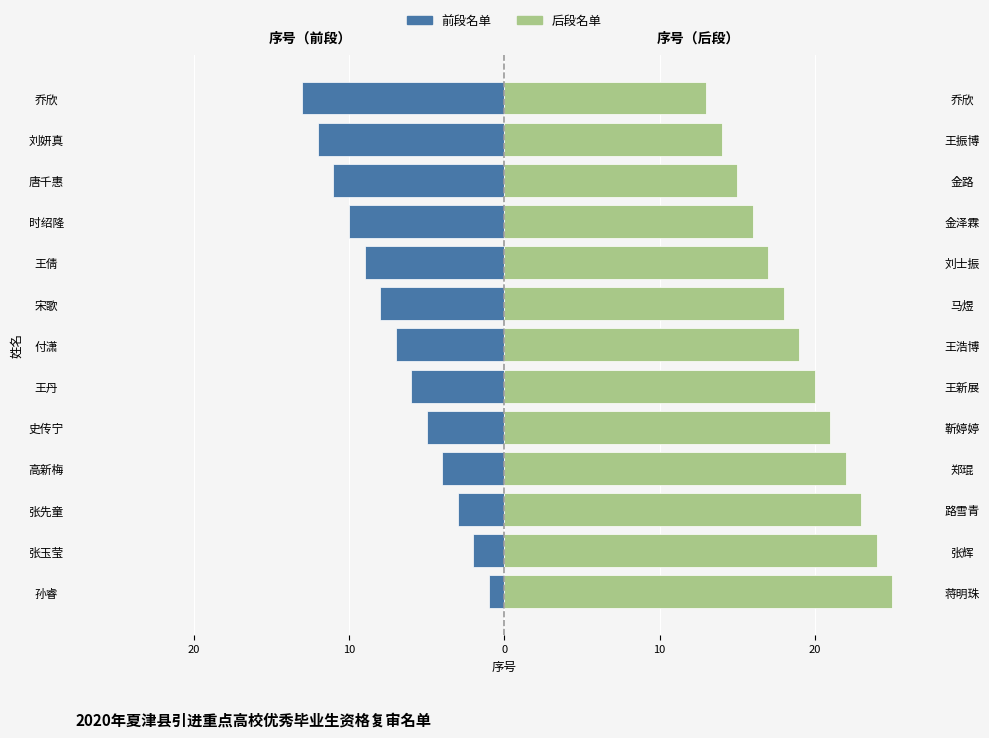

Read the 前段名单 value at 史传宁, to the nearest 5.

-5